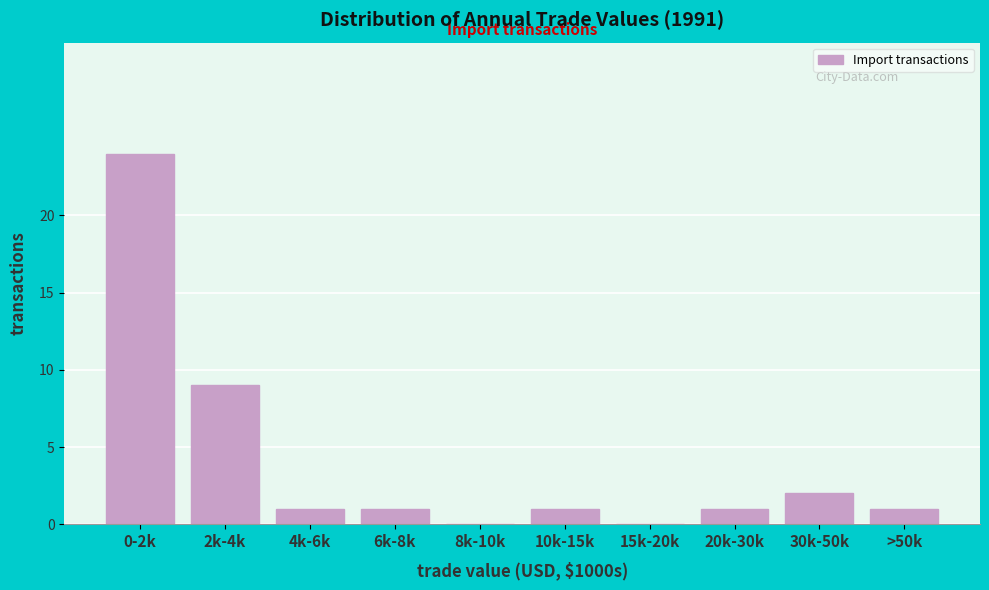

Reading right to left, what are all the values shown in this chart?

>50k=1	30k-50k=2	20k-30k=1	15k-20k=0	10k-15k=1	8k-10k=0	6k-8k=1	4k-6k=1	2k-4k=9	0-2k=24